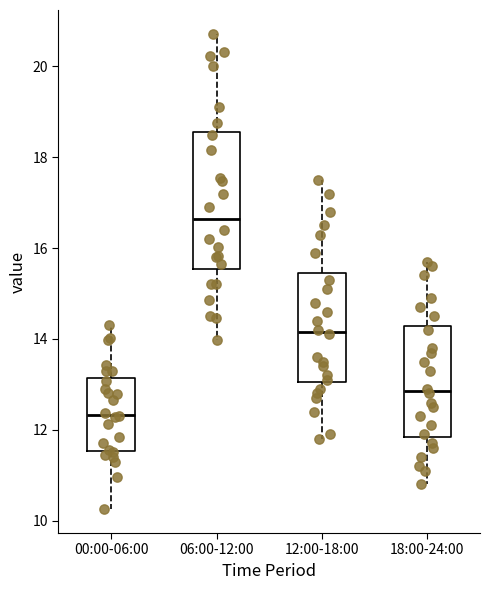

Where does the lower whisker of the box for 06:00-12:00 end on the y-axis? The values are not printed on the chart, so give them approximately, as read against the axis.

14.0